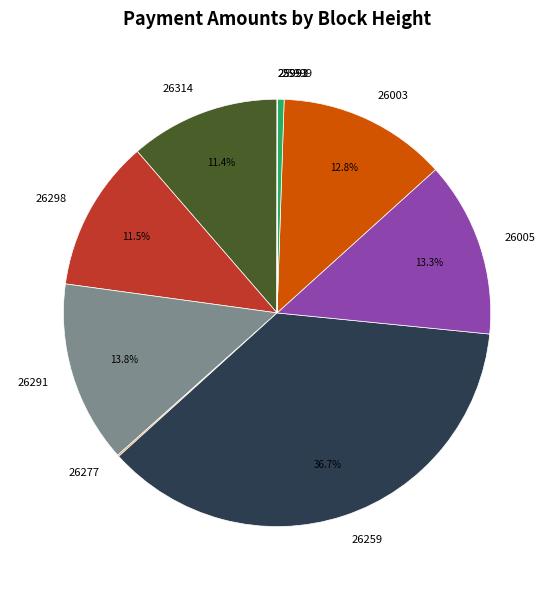

Does 26298 account for over 50% of the chart?

No